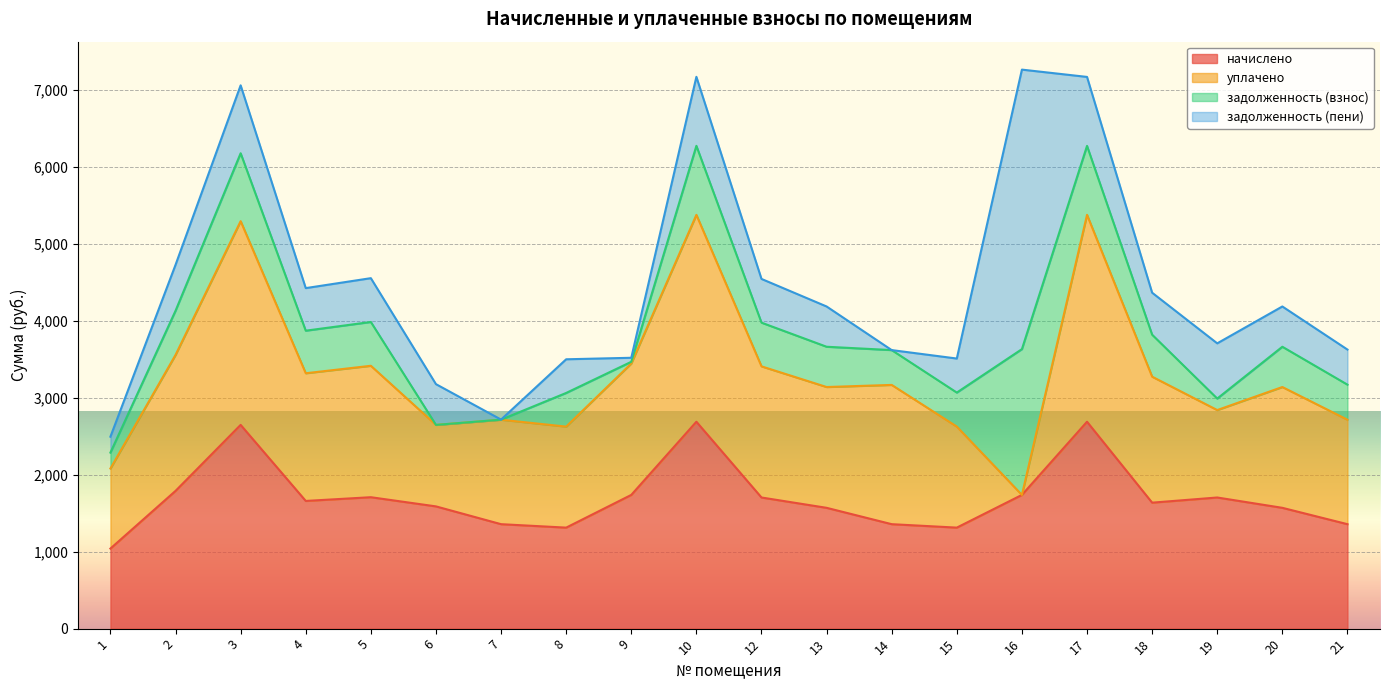

What is the average value of the начислено series?

1707.1